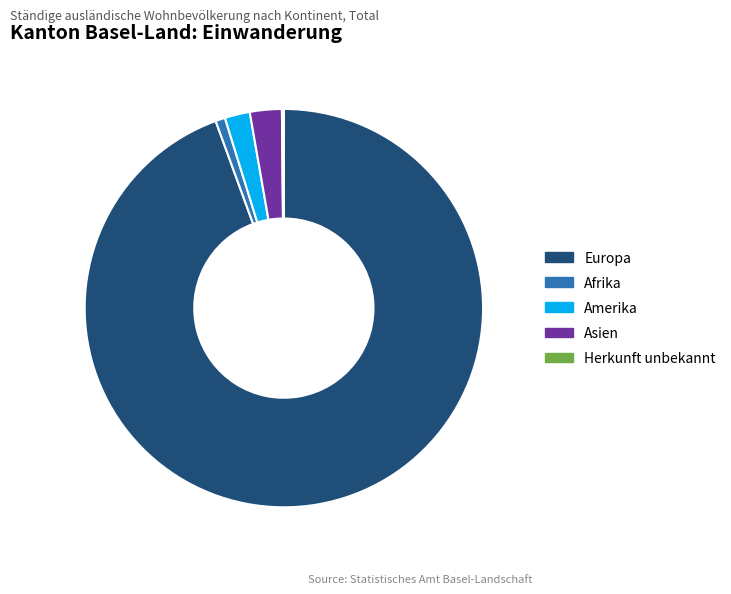

Does Europa account for over 50% of the chart?

Yes